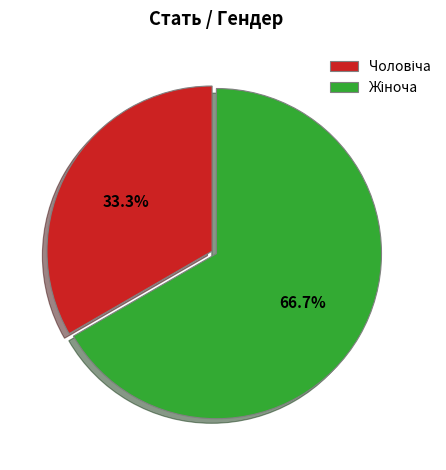

Does any single category account for the majority?

Yes